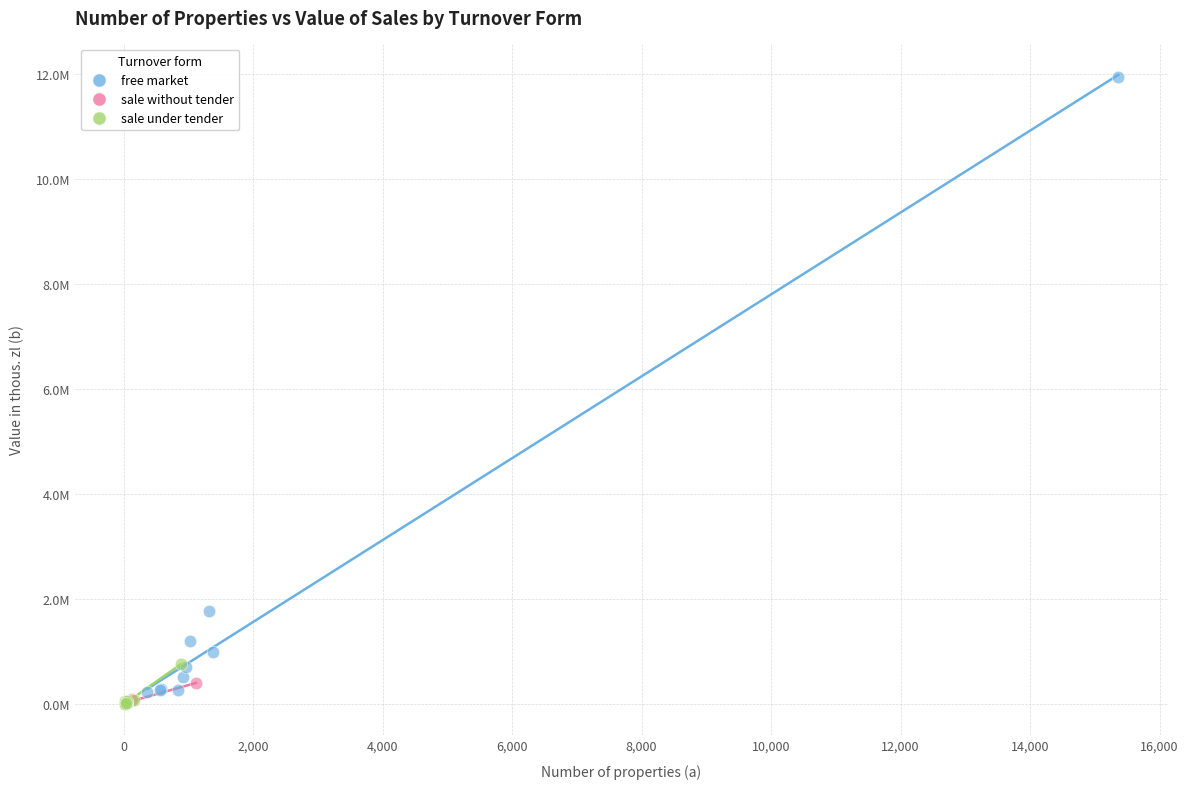

Which series has the widest spread of Y values?

free market